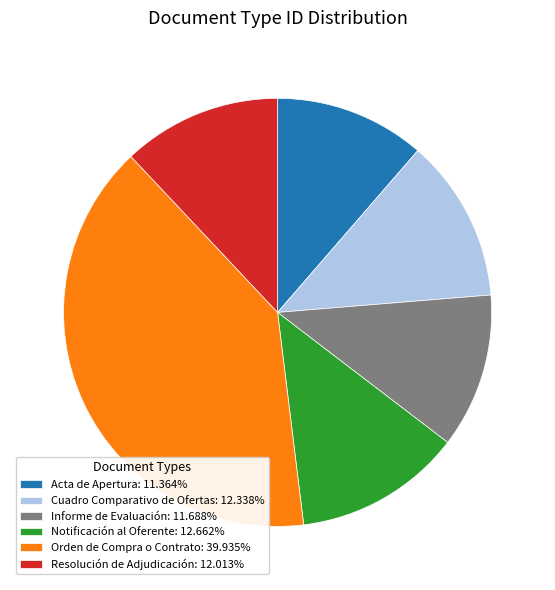

Is the sum of Cuadro Comparativo de Ofertas and Notificación al Oferente greater than half?

No